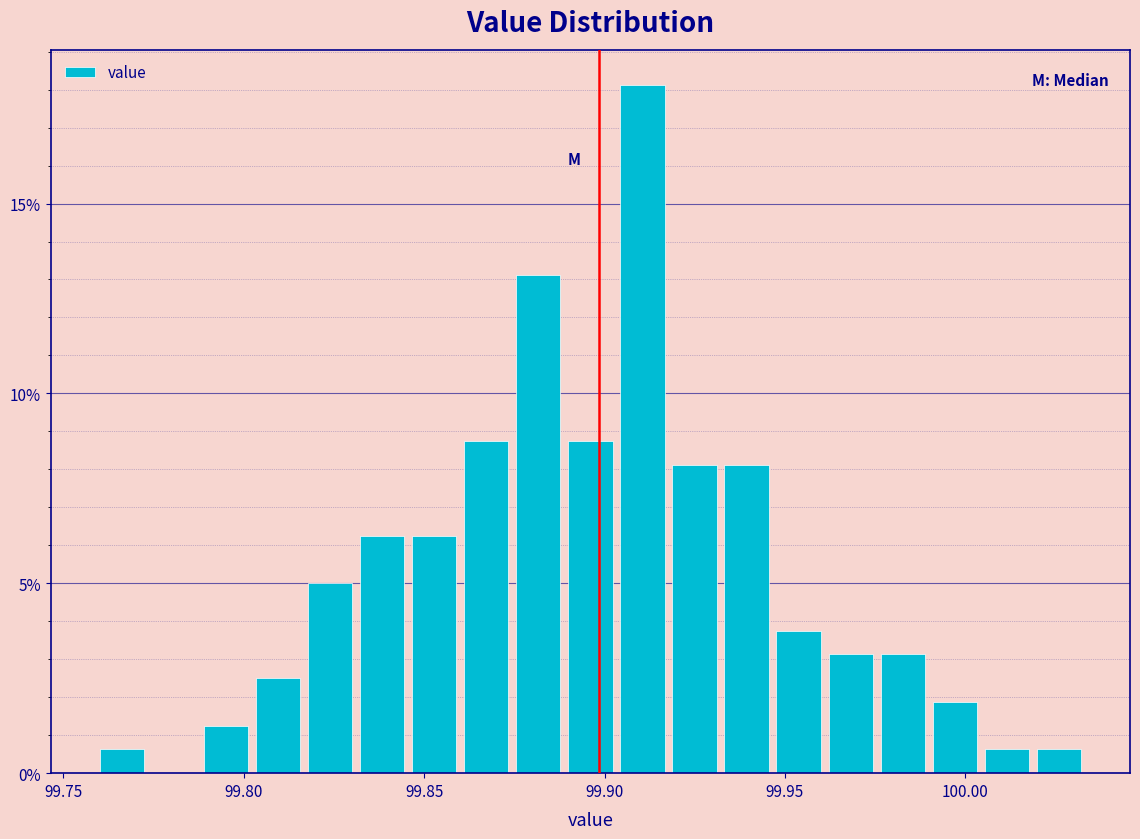

Read against the x-axis, roughly where is the centre of the tallest bar?

99.910